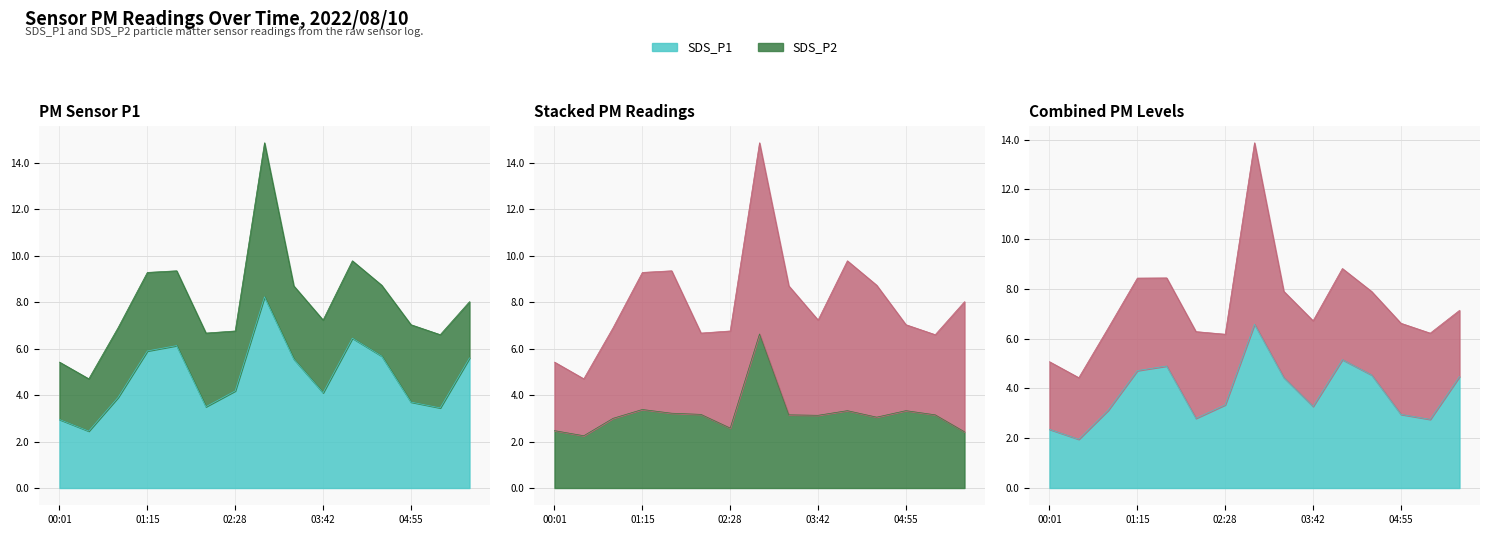

What is the difference between the second highest and minimum values in the SDS_P2 series?

1.1